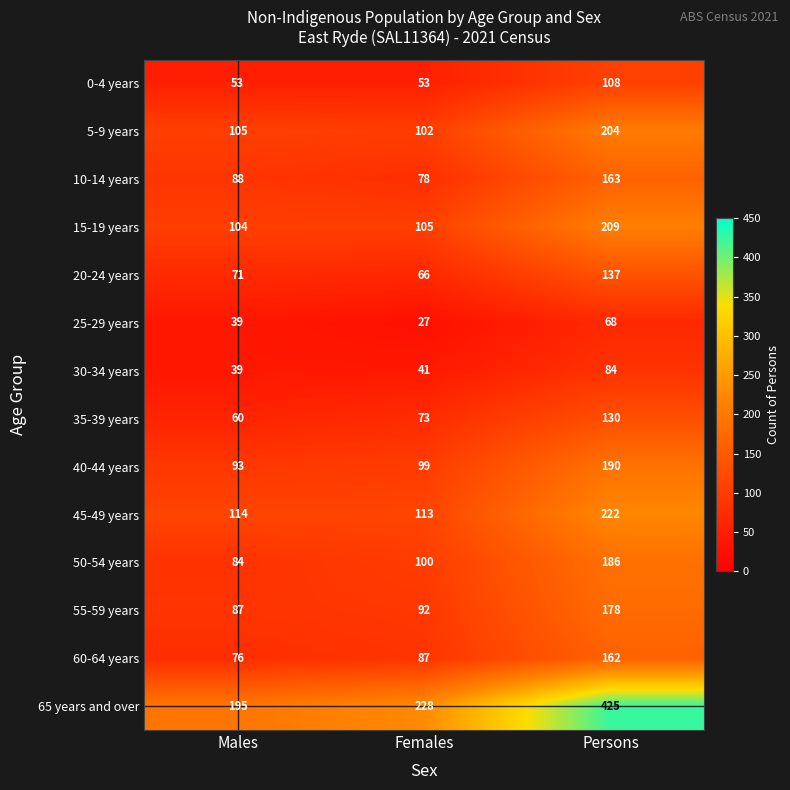

What is the difference between the maximum and minimum values in the 65 years and over series?

230